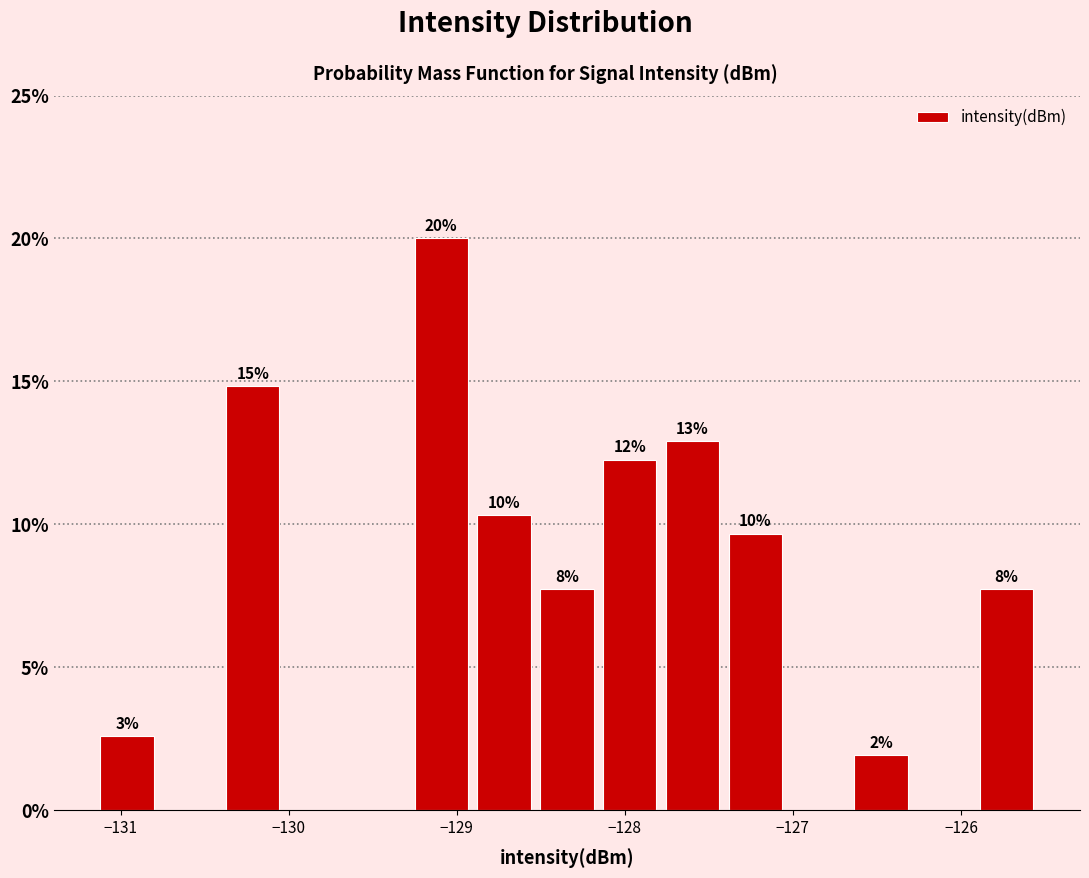

Read against the x-axis, roughly where is the centre of the tallest bar?

-129.1